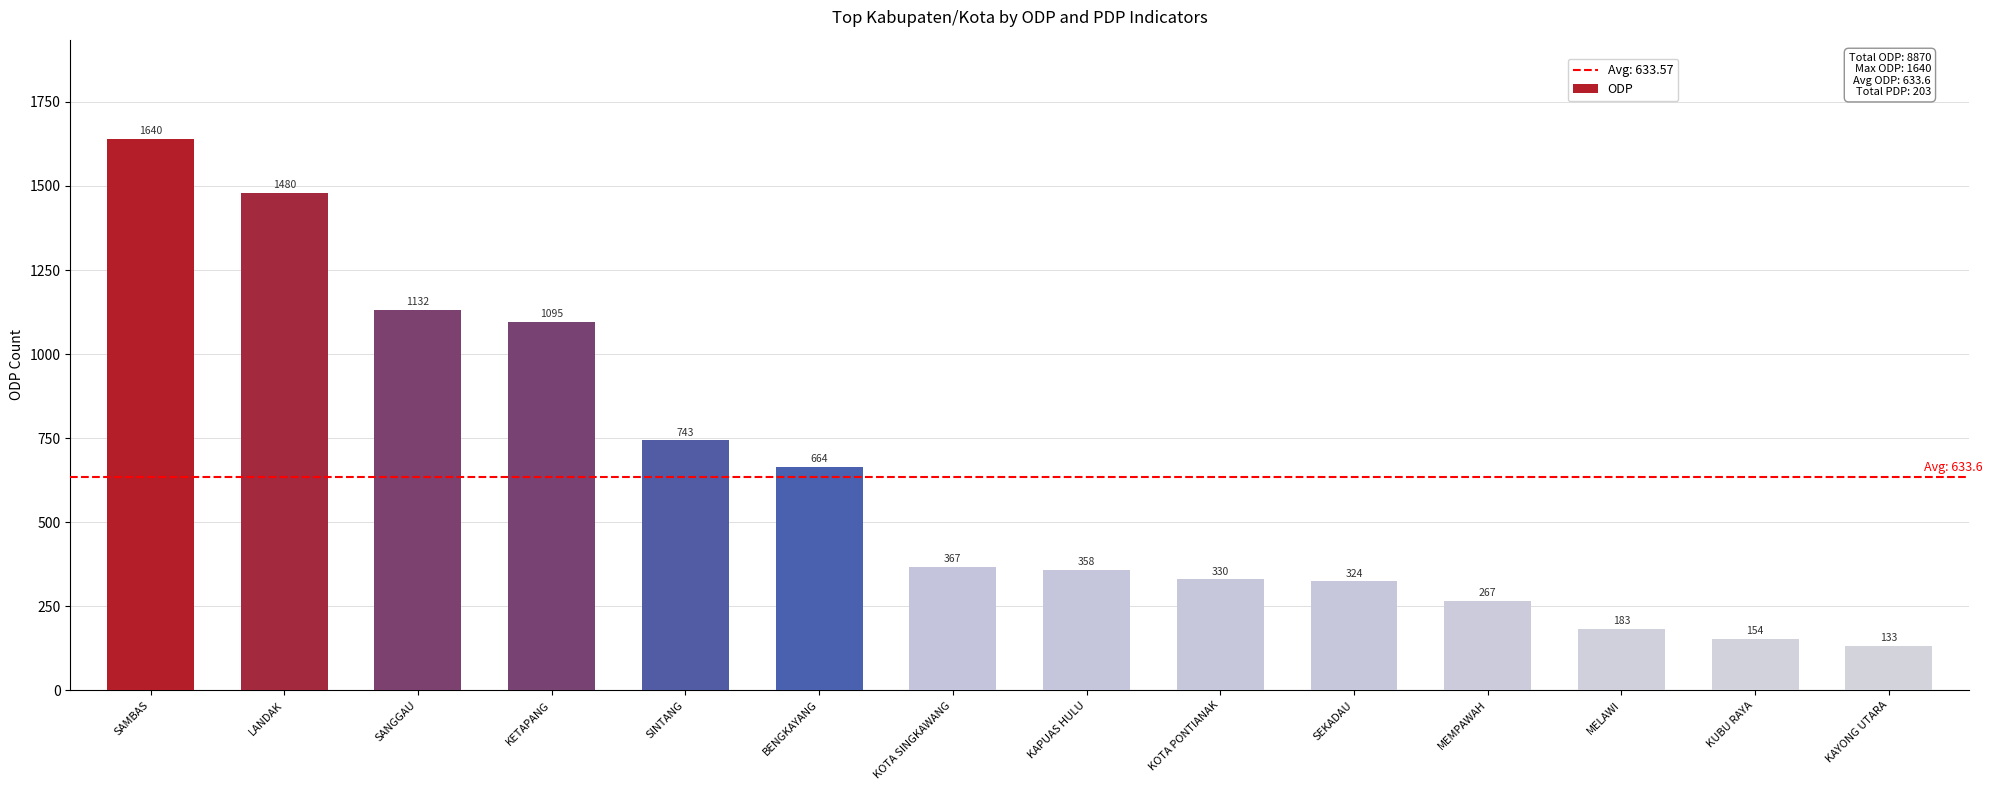

What is the change in value from KETAPANG to KAYONG UTARA?

-962